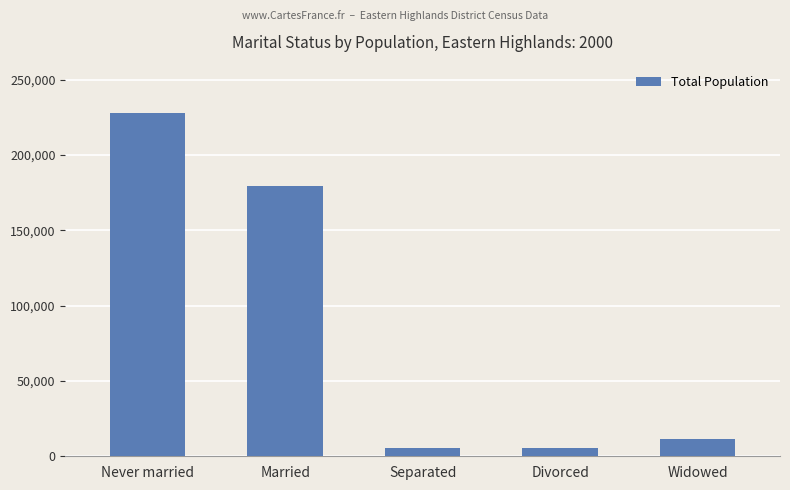

What is the change in value from Separated to Divorced?

-95